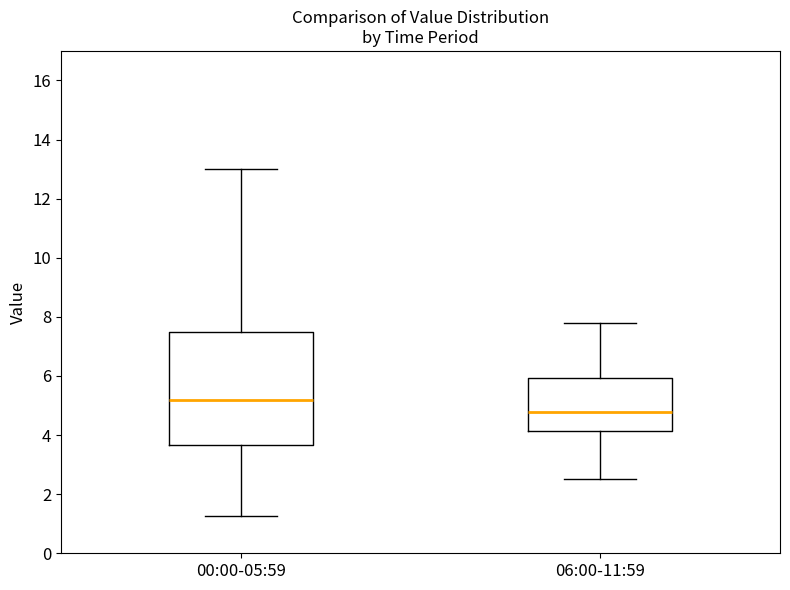

Comparing the boxes themselves (not the whiskers), which one is the tallest?

00:00-05:59